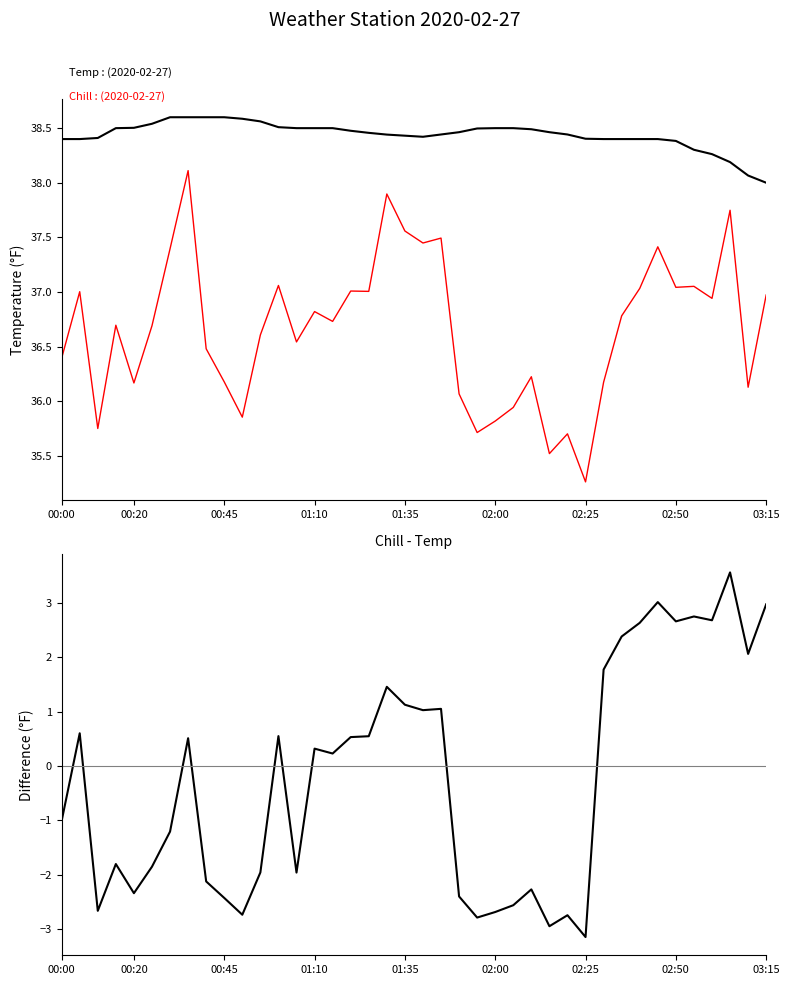

True or false: Chill_minus_Temp and Temp intersect in this chart.

False